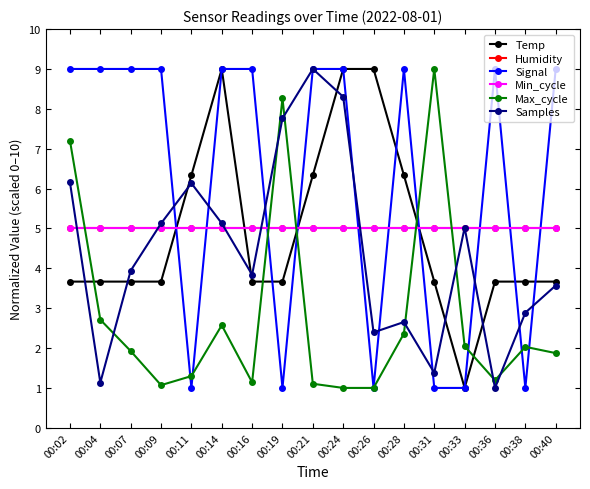

Does the chart have visible grid lines?

No